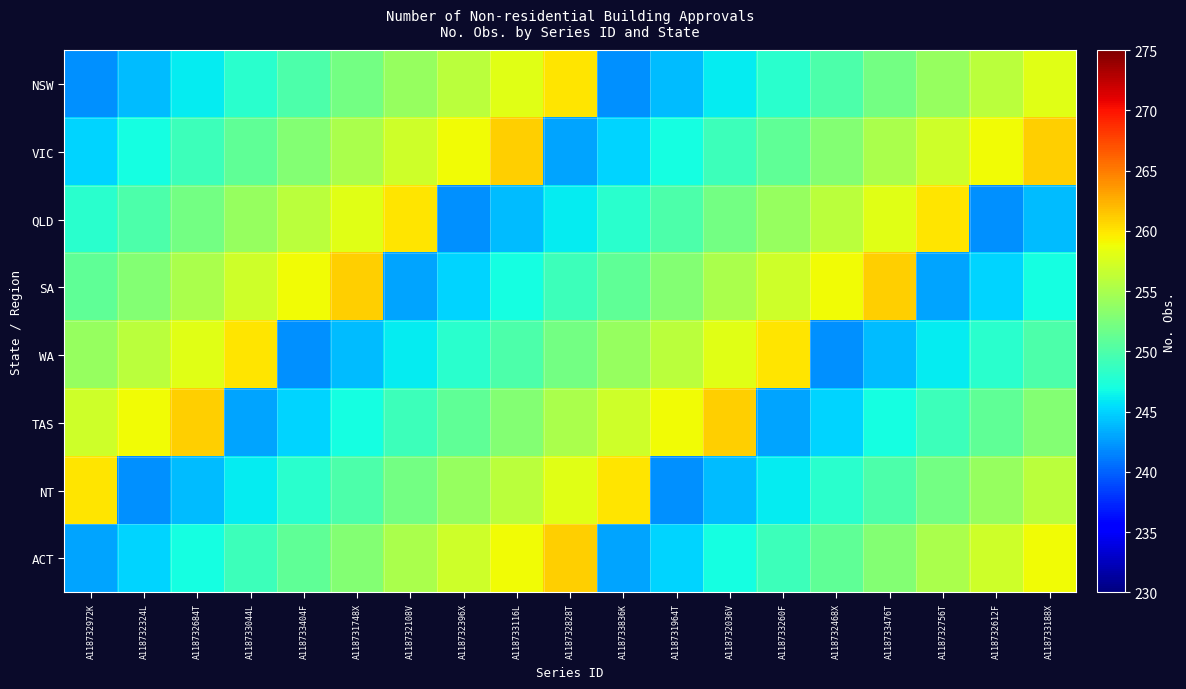

How many data points does each series have?

19